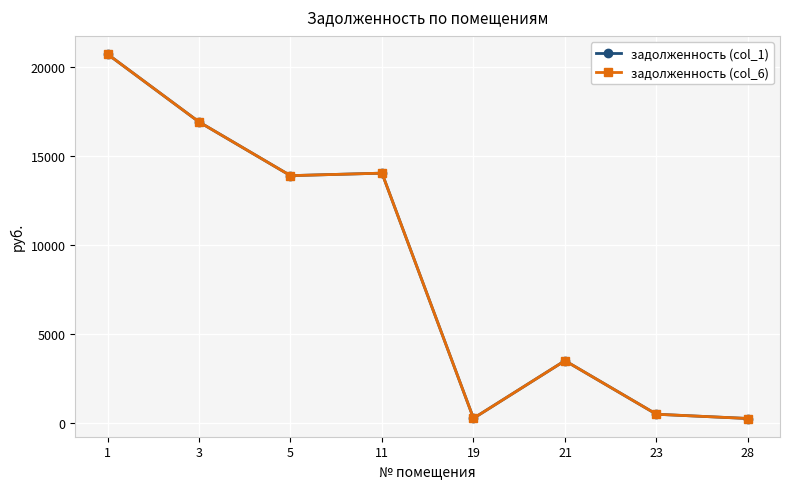

Where is the first local minimum for задолженность (col_1)?

5